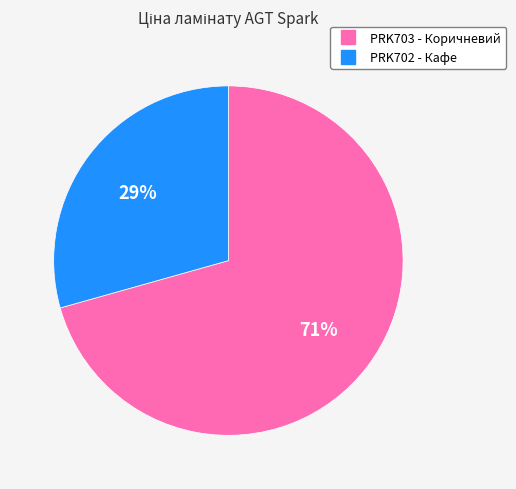

To the nearest percent, what is the average slice percentage?

50%